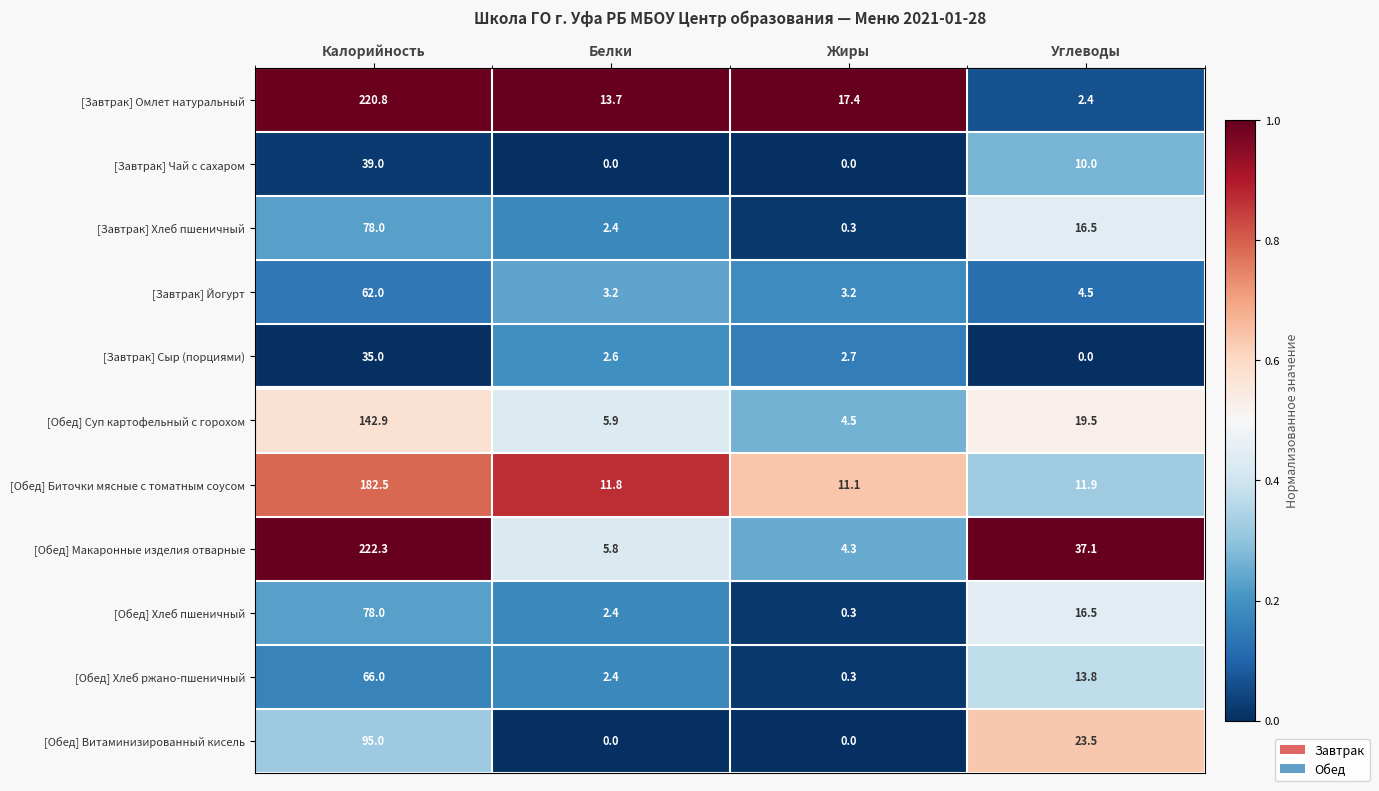

What is the total value across all series at Углеводы?

155.7